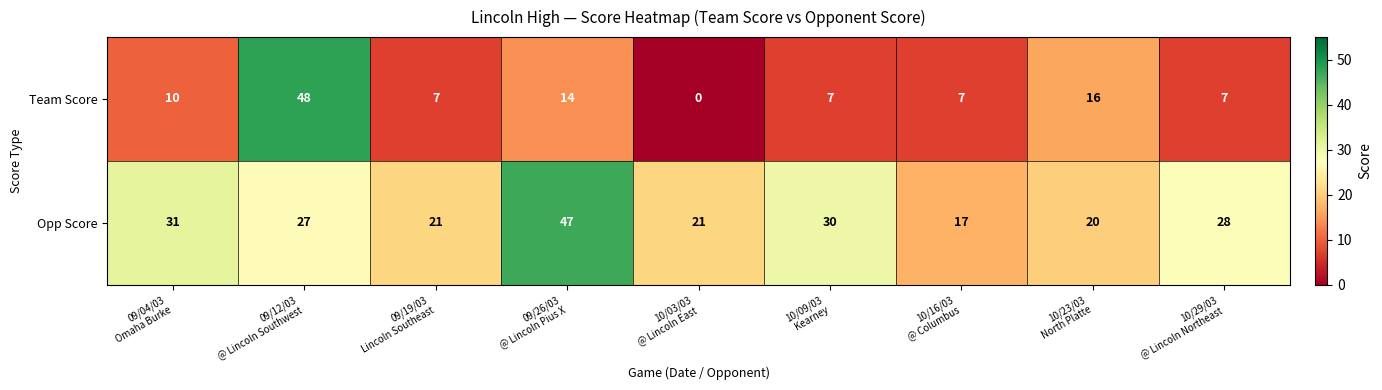

Which series has the widest spread of values?

Team Score